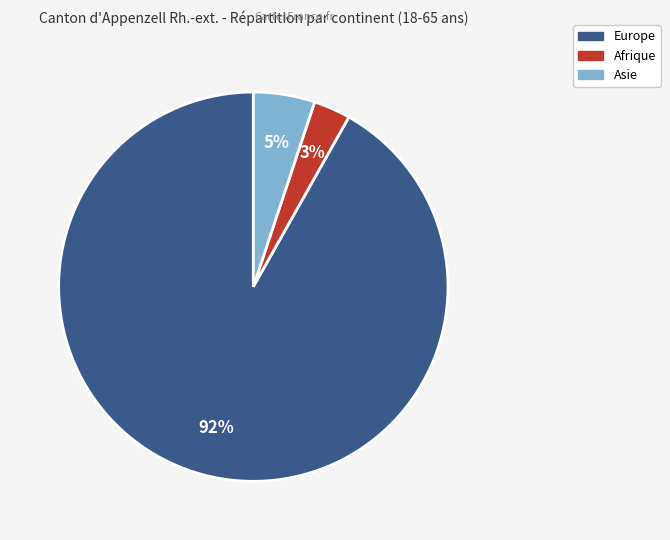

Count the number of slices in the pie.

3